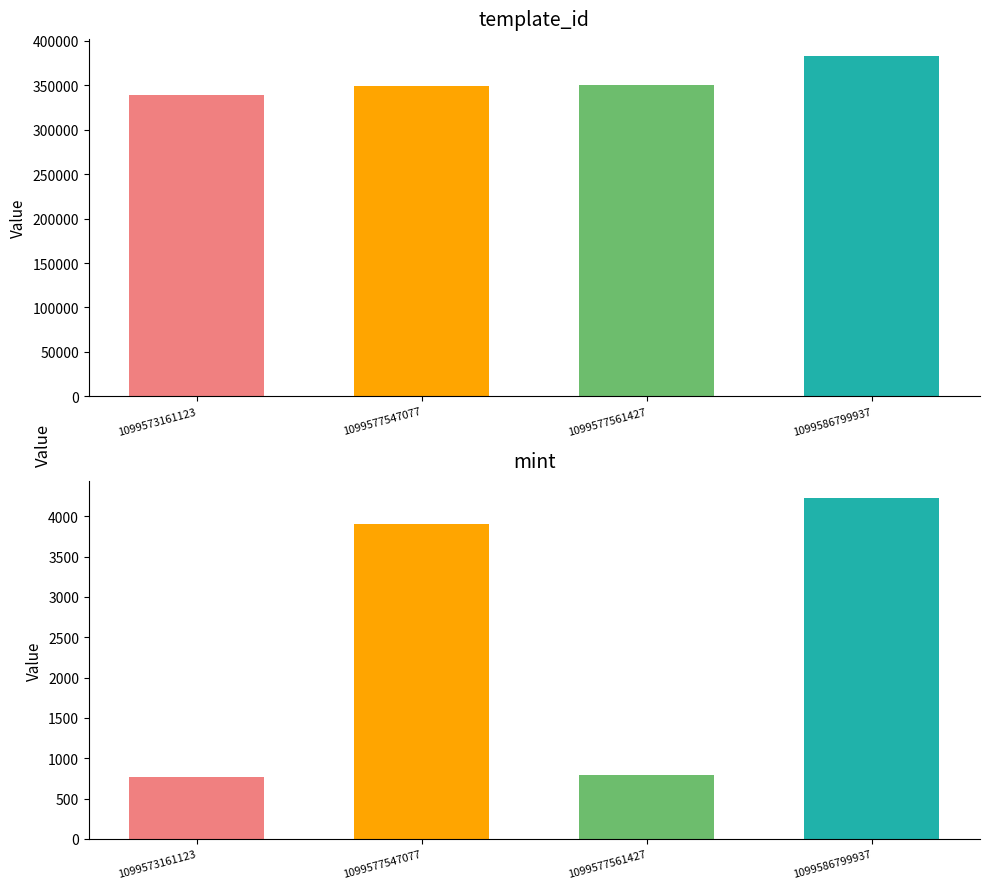

Which series changed the most between 1099573161123 and 1099577561427?

template_id